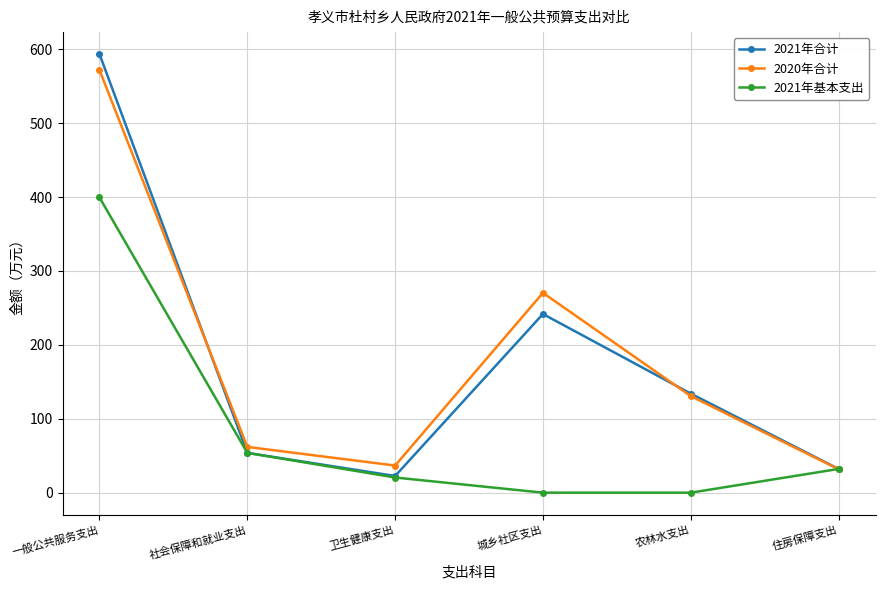

What is the minimum value for 2020年合计?

31.7